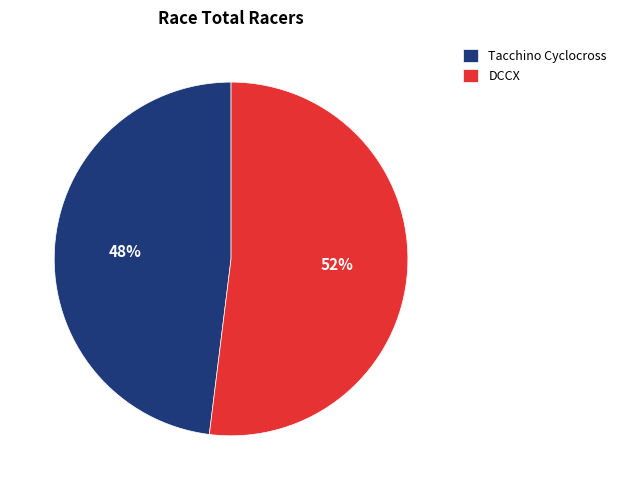

Approximately how many times larger is the value at DCCX compared to Tacchino Cyclocross?

1.1